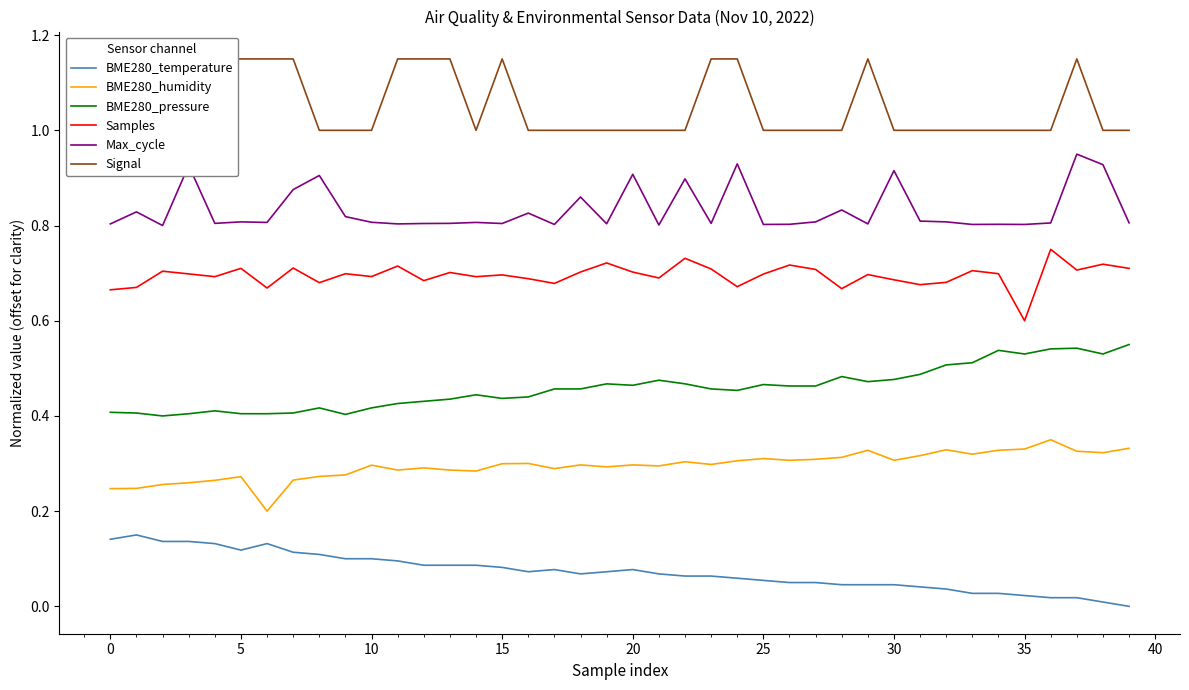

In Max_cycle, how many points are higher than both neighbors (excluding endpoints)?

14